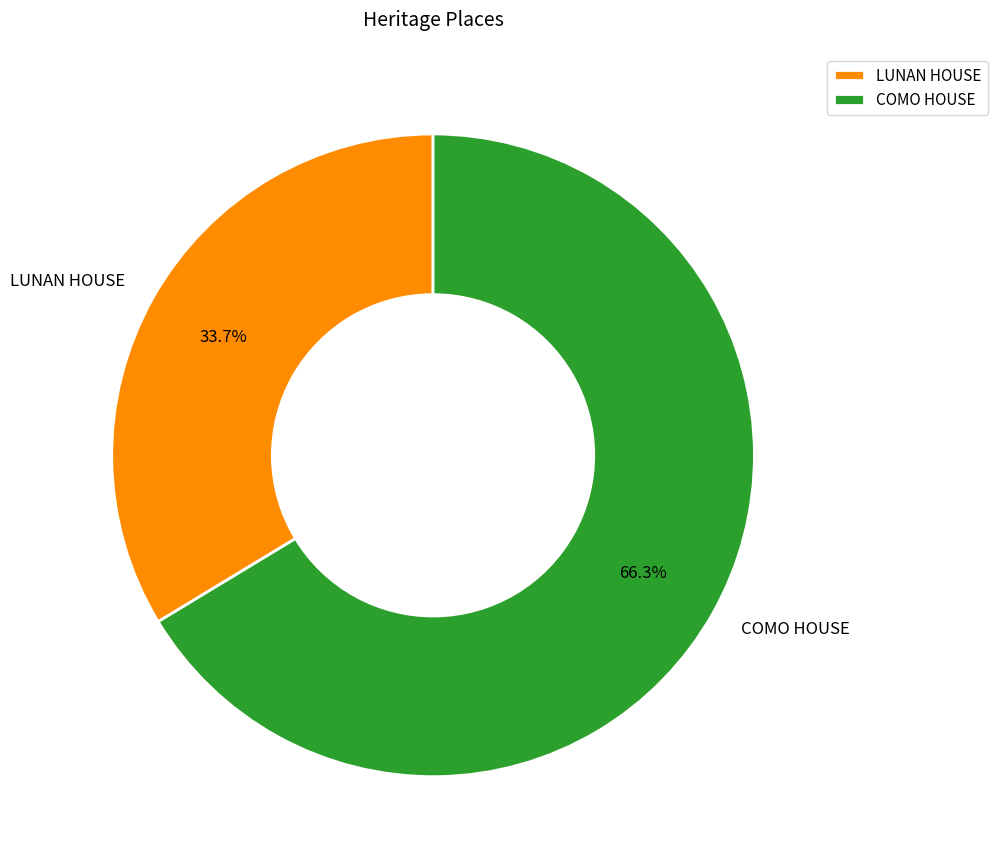

To the nearest percent, what portion does COMO HOUSE represent?

66%